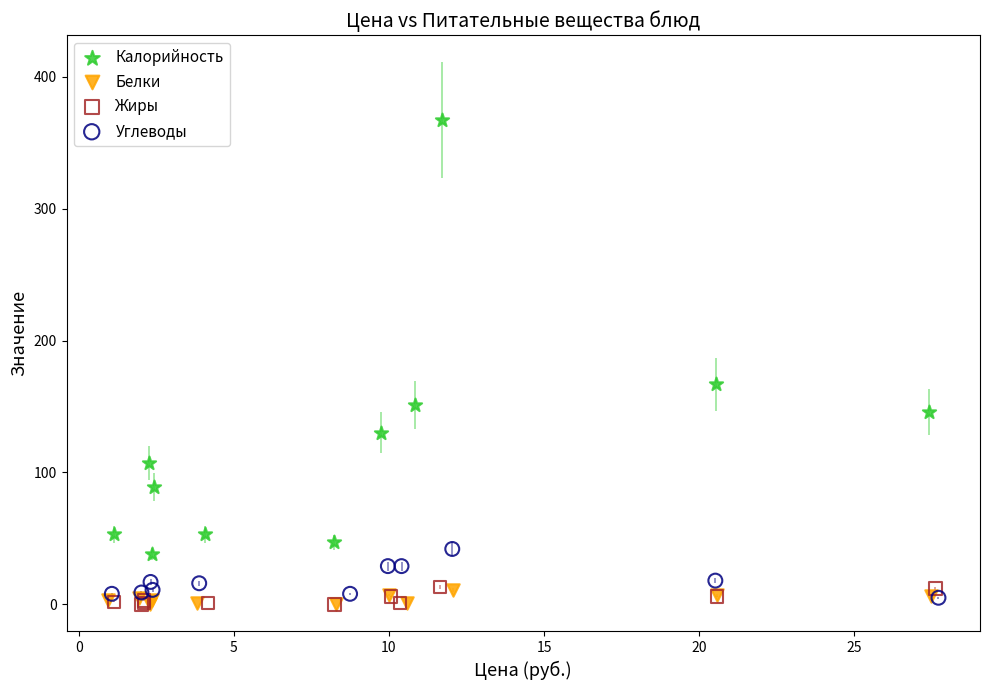

What are all the series names shown in the legend?

Калорийность, Белки, Жиры, Углеводы